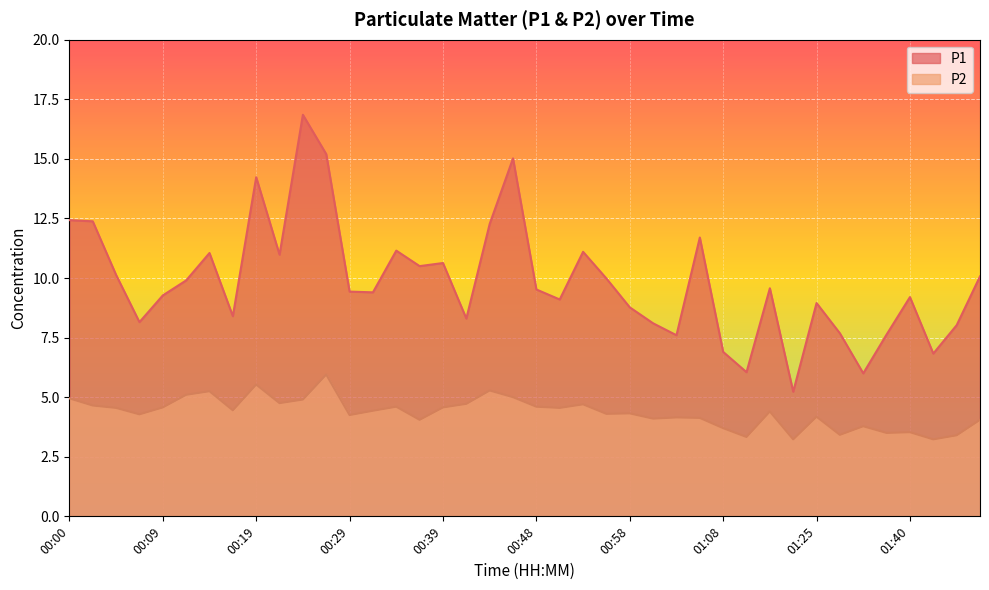

What is the label of the 31st point from the right?

00:22